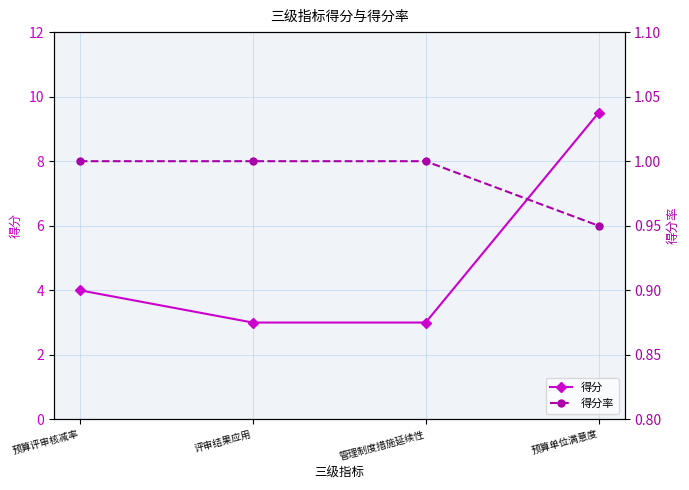

What is the highest value of the 得分率 series?

1.0